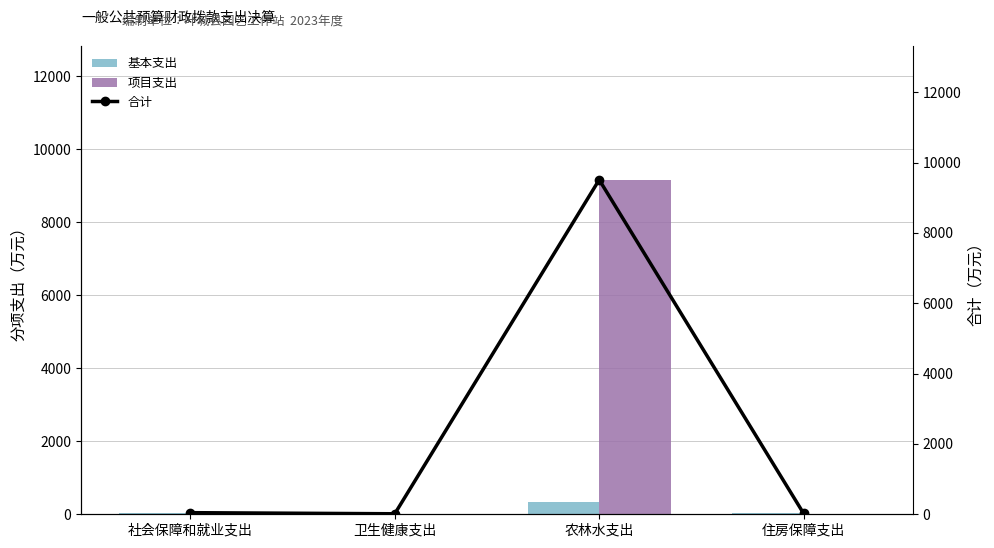

At which category is the sum across all series the highest?

农林水支出